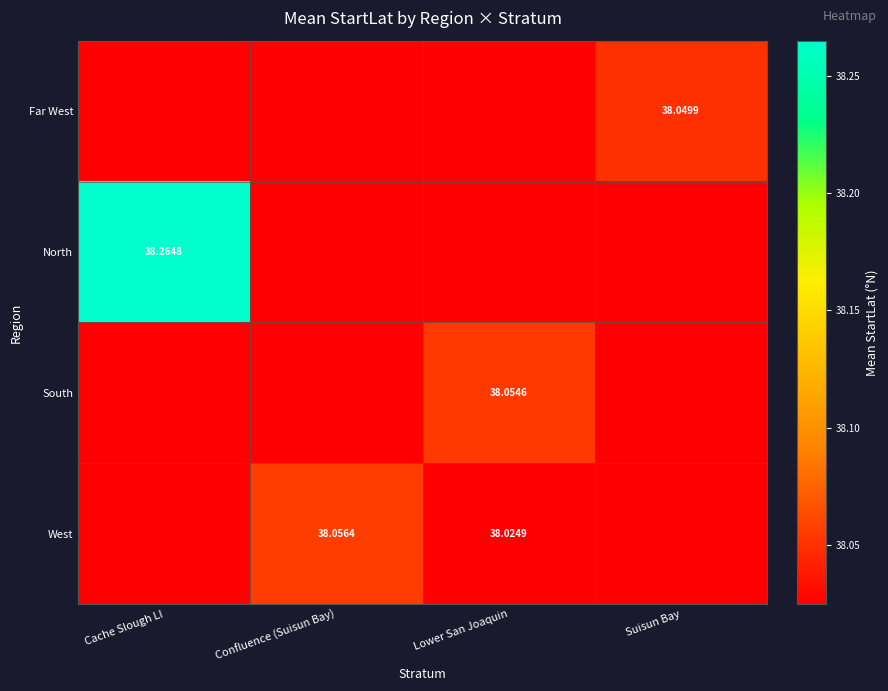

Is the value of North at Cache Slough LI greater than the value of West at Lower San Joaquin?

Yes